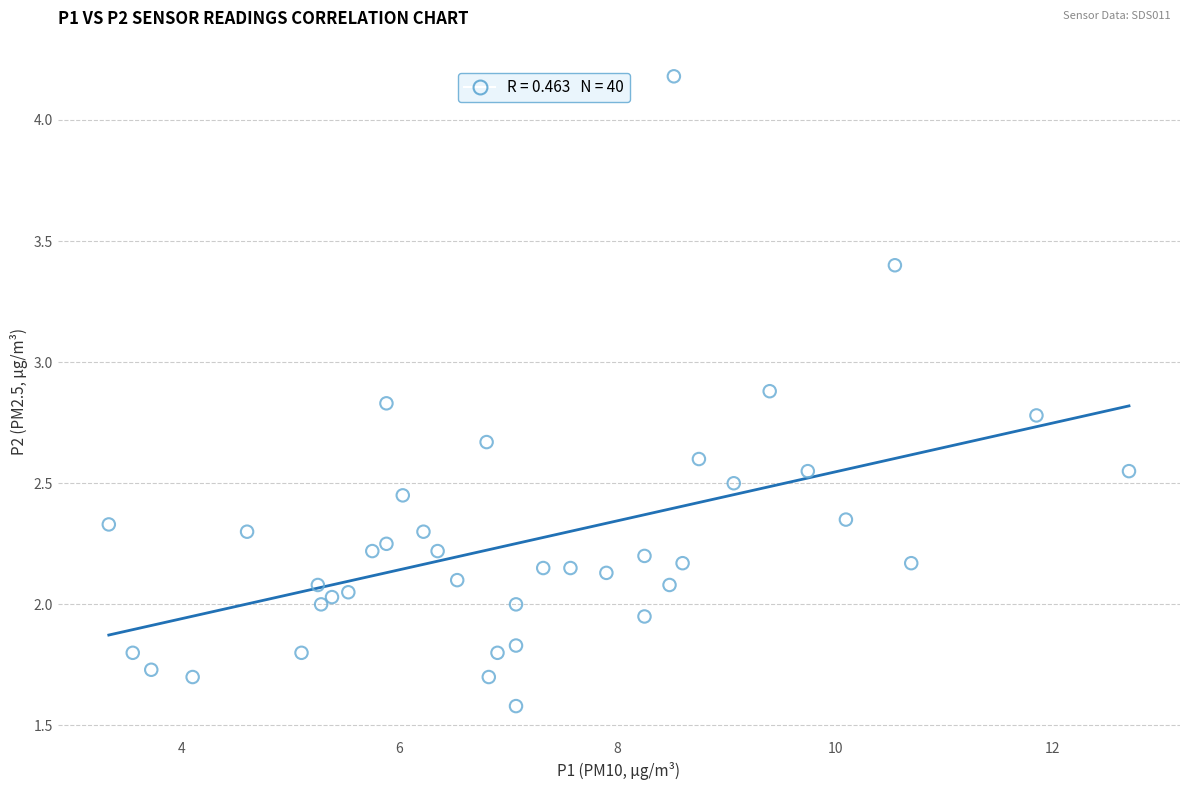

What is the range of X values (max minus min)?

9.4